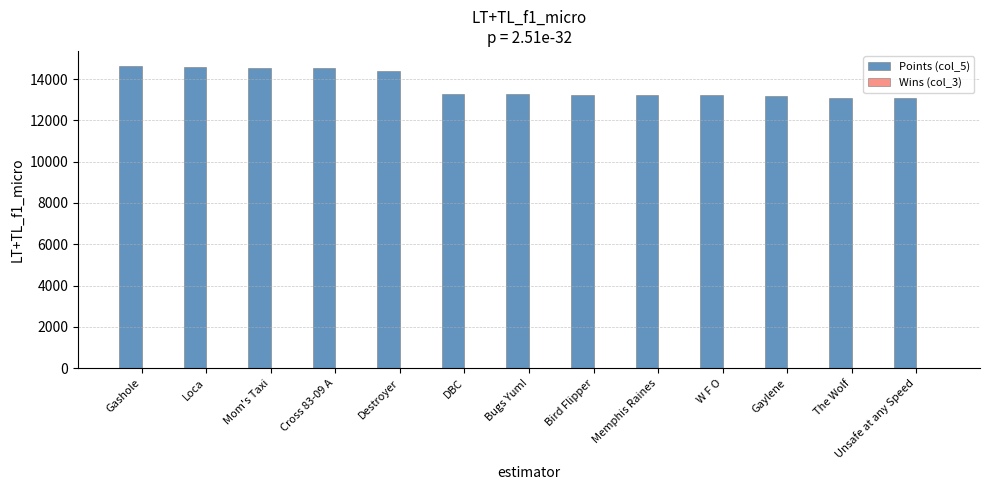

Does the chart contain stacked bars?

No